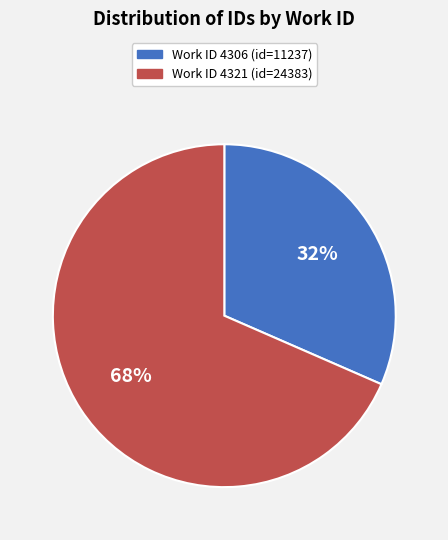

Is there any slice that represents more than half of the pie?

Yes